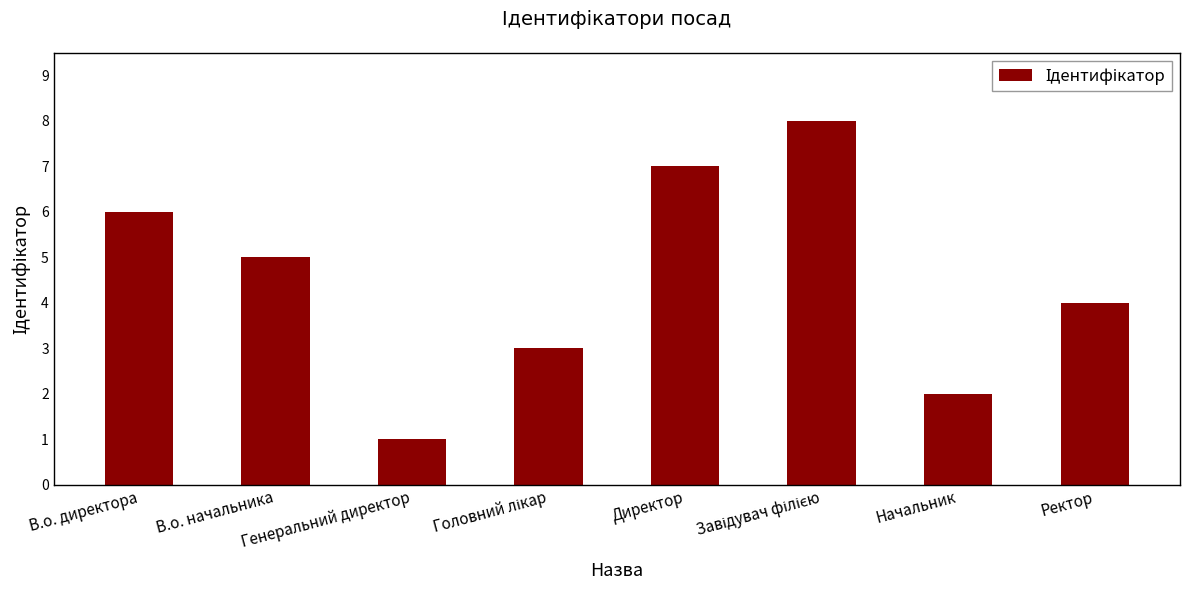

Which has a higher value, В.о. начальника or Ректор?

В.о. начальника